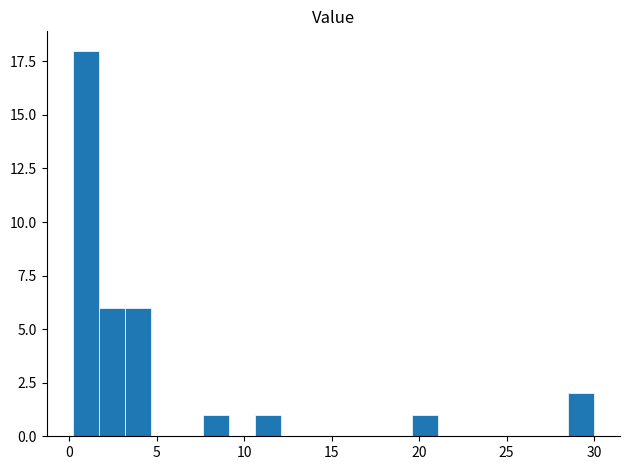

Around what value on the x-axis is the tallest bar? Give the approximate position of its centre, as read against the axis.

1.0